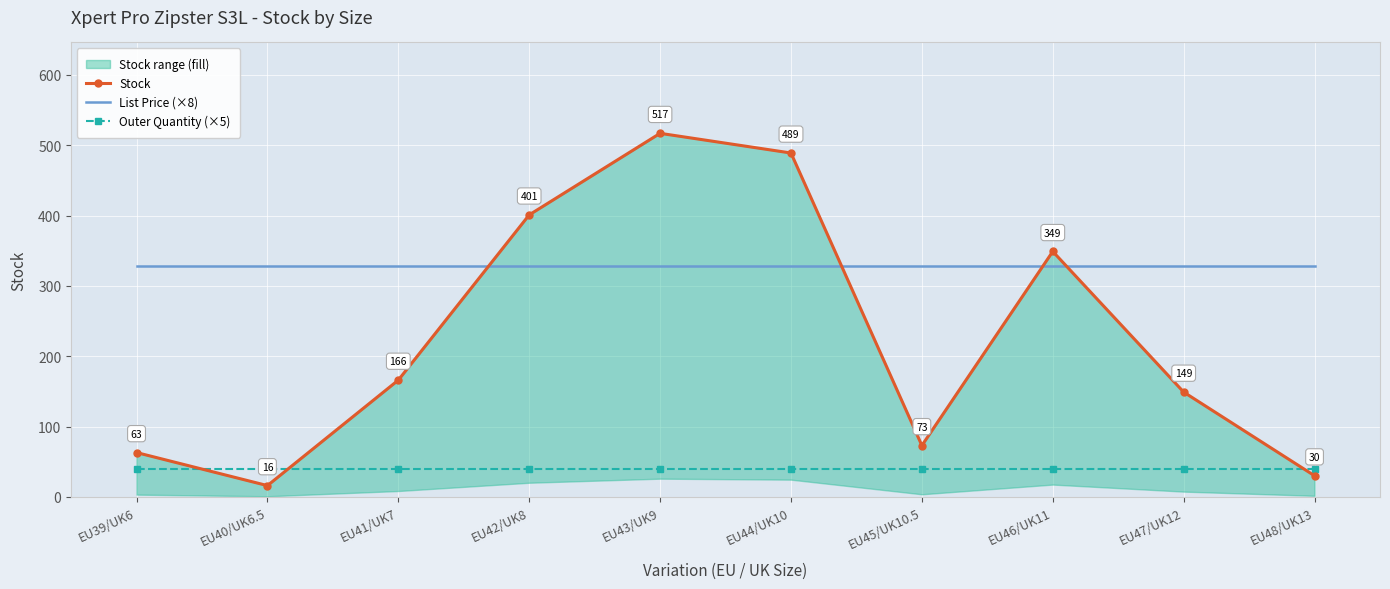

What is the sum of the Stock values at EU48/UK13 and EU46/UK11?

379.0